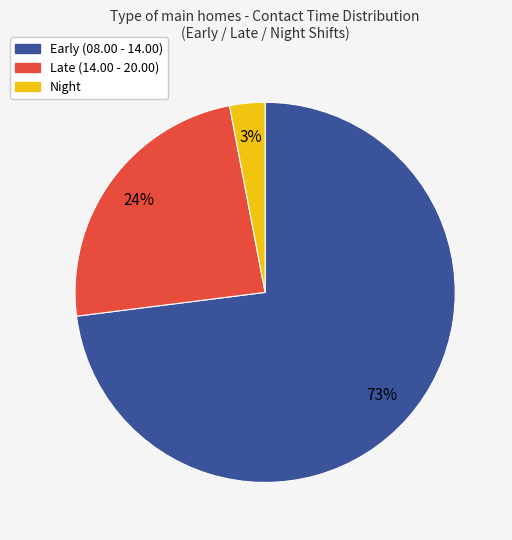

How many slices are in this pie chart?

3